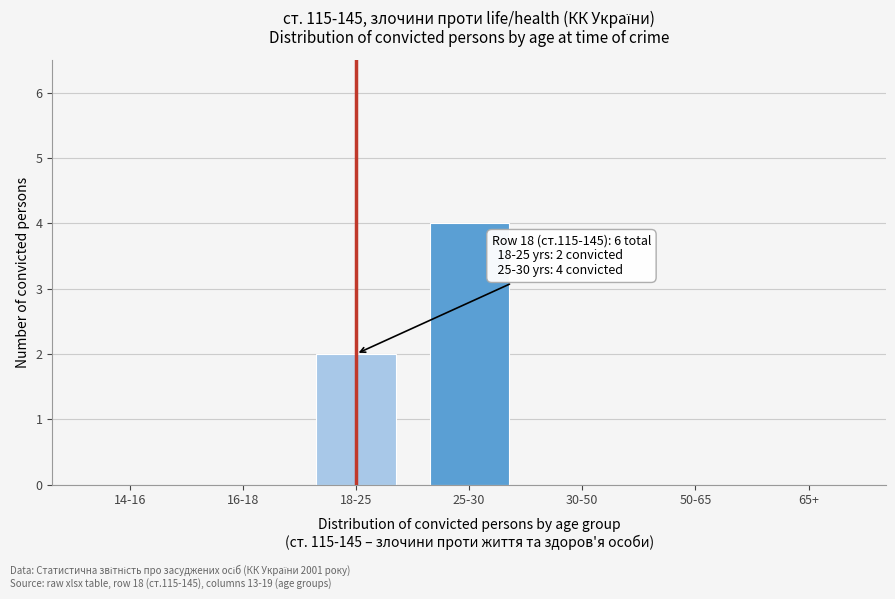

Reading left to right, list all the values displayed in this chart.

14-16=0	16-18=0	18-25=2	25-30=4	30-50=0	50-65=0	65+=0